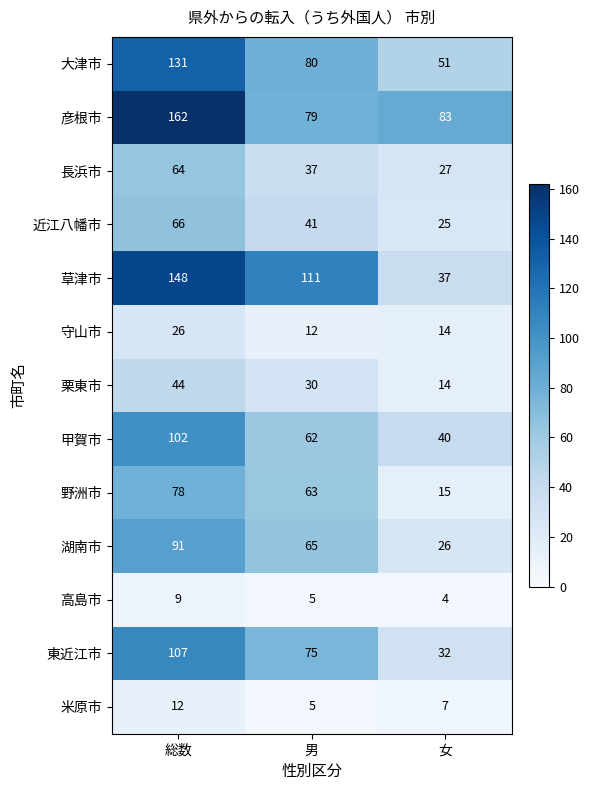

At how many categories does at least one series exceed 61?

3